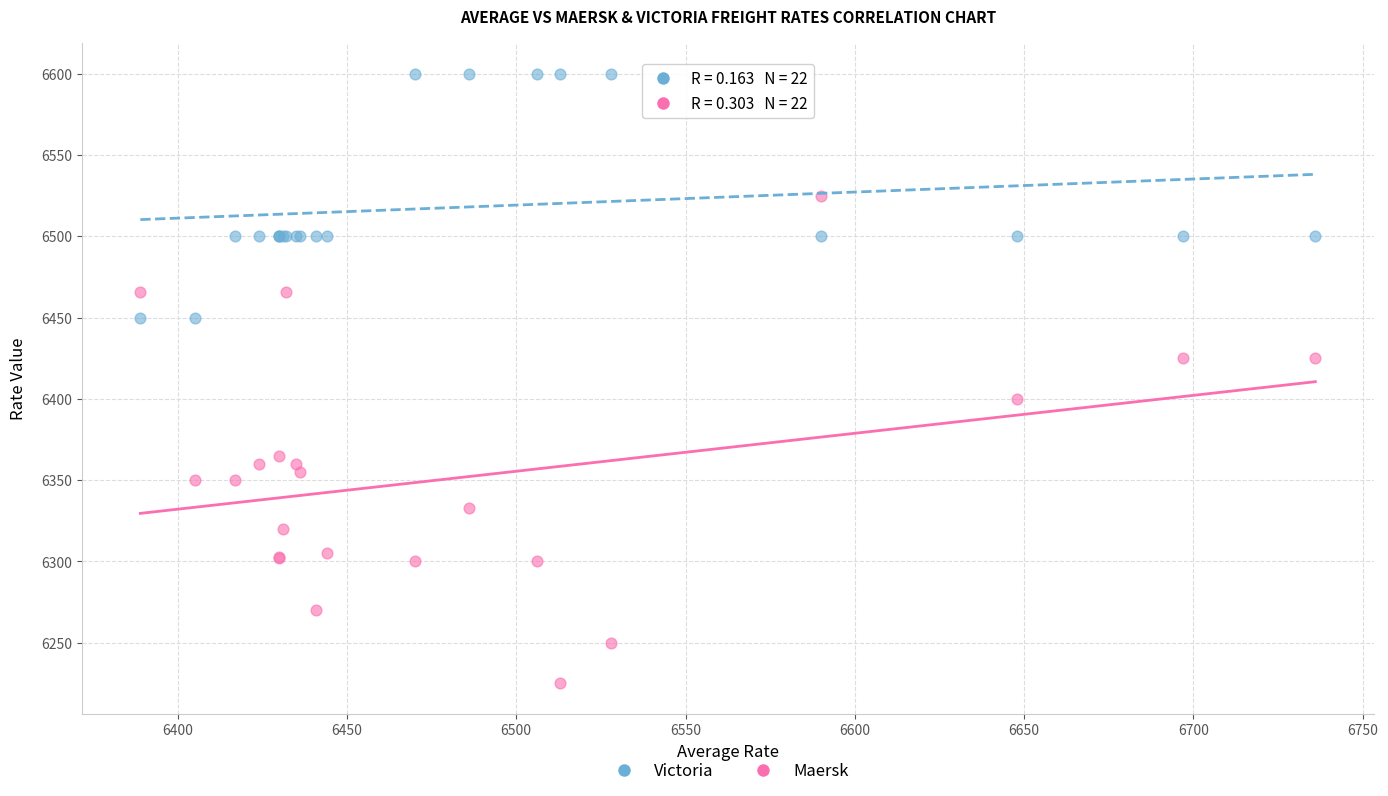

Which series has the largest Y range (max minus min)?

Maersk